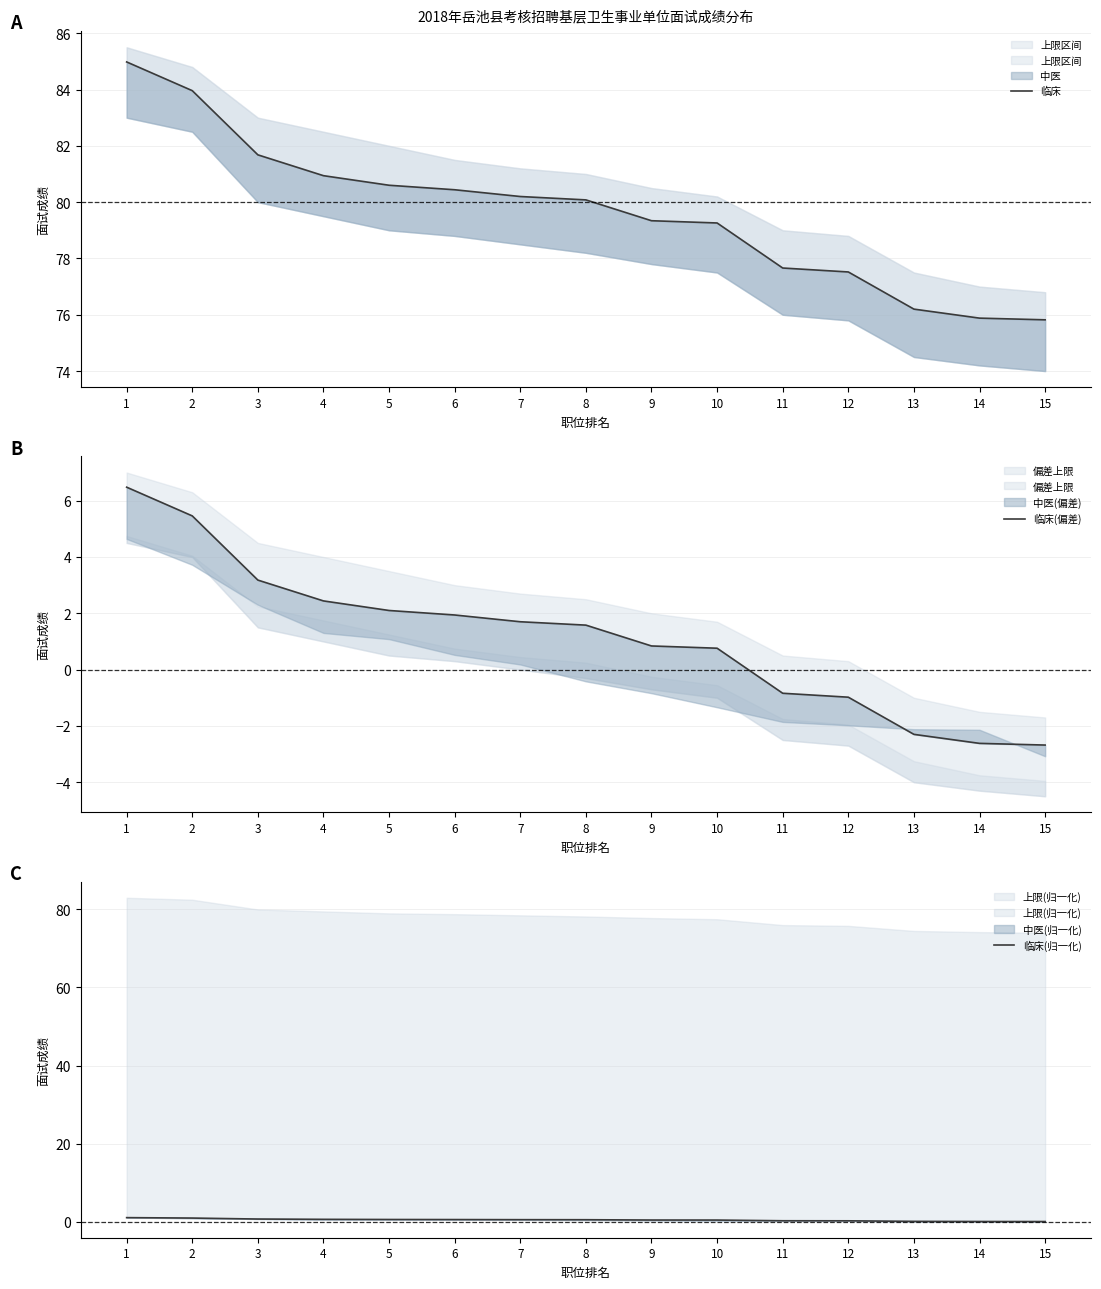

At how many categories does at least one series exceed 15?

15